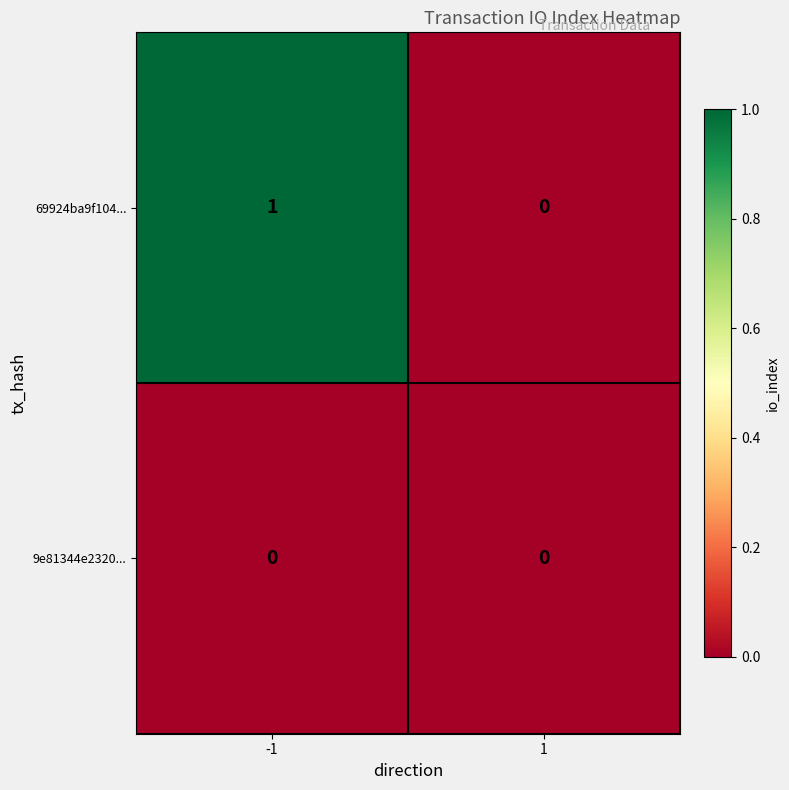

Which series has the widest spread of values?

69924ba9f104...